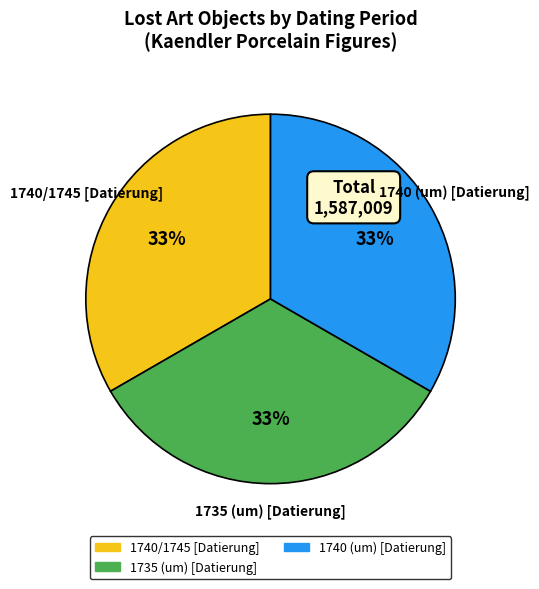

The 1740 (um) [Datierung] slice represents 39% of the pie. True or false?

False